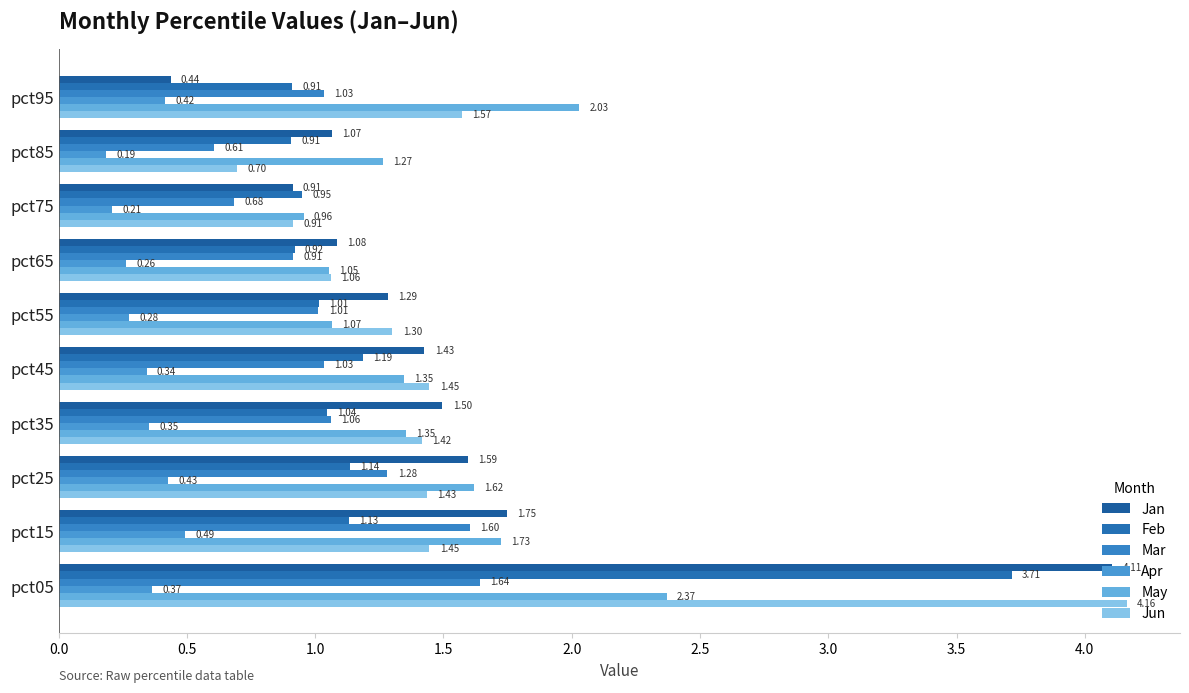

How many distinct data groups are displayed?

6